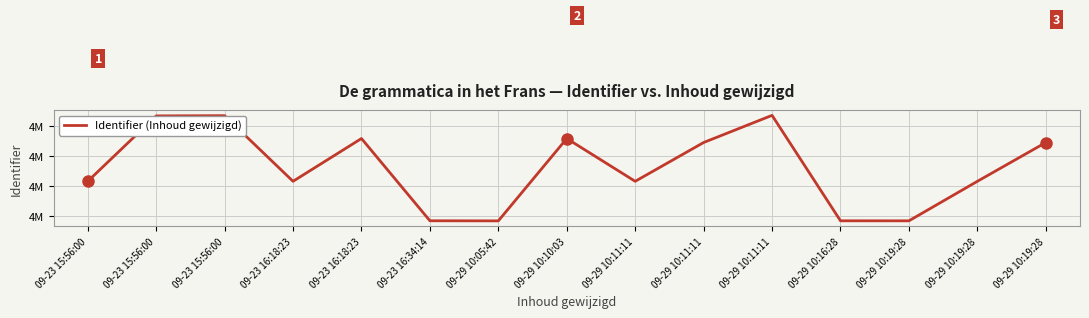

Is this an area chart (filled region under the line)?

No